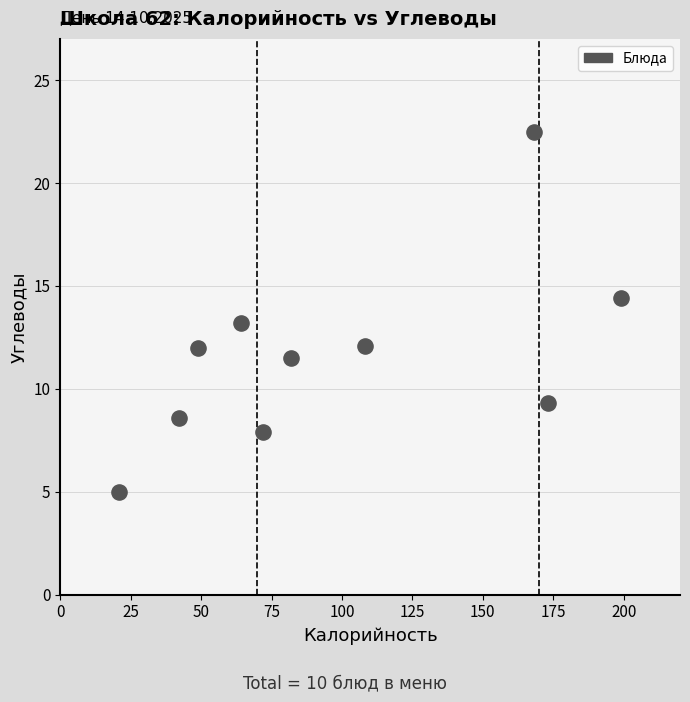

What is the range of X values (max minus min)?

178.0